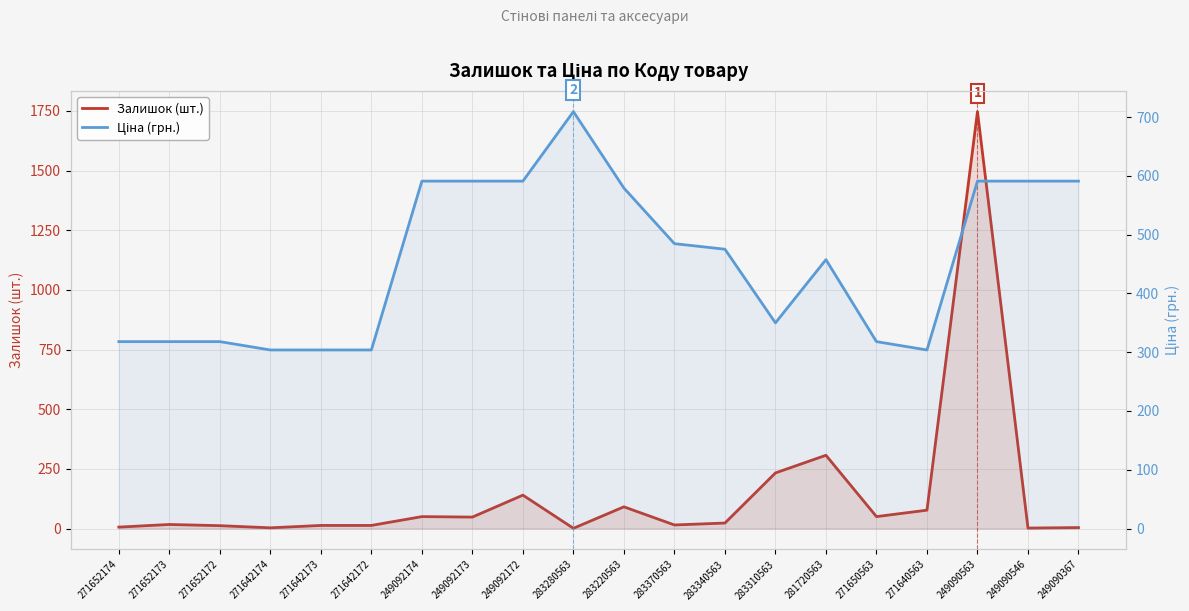

Where is Ціна (грн.) nearest to the value 506?

283370563